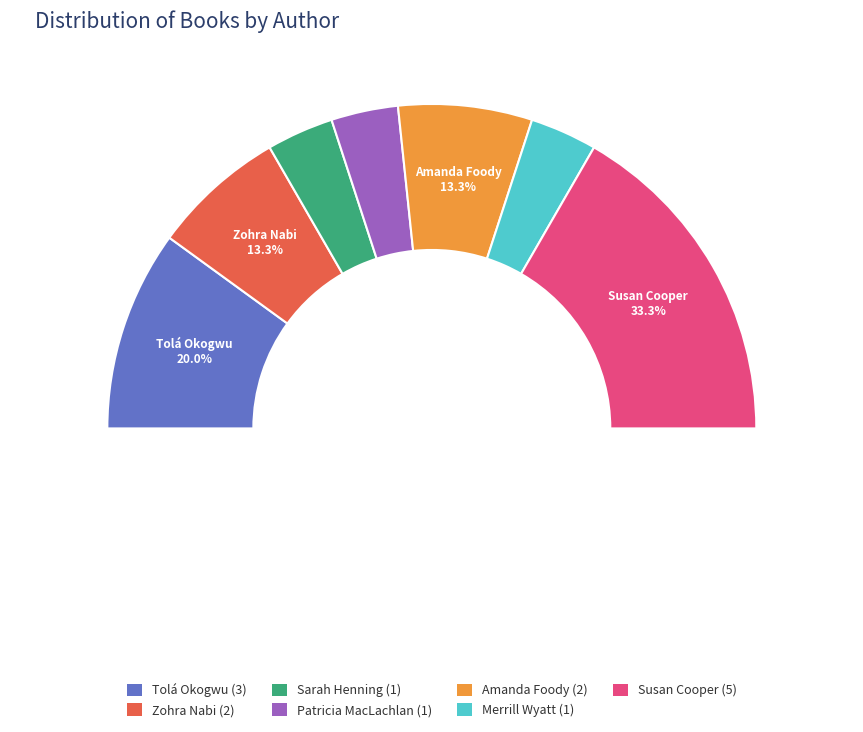

Is Tolá Okogwu (182434933) the majority of the pie?

No